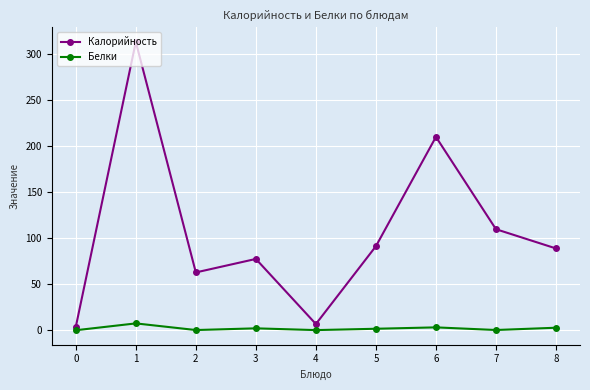

In Калорийность, how many points are lower than both neighbors (excluding endpoints)?

2